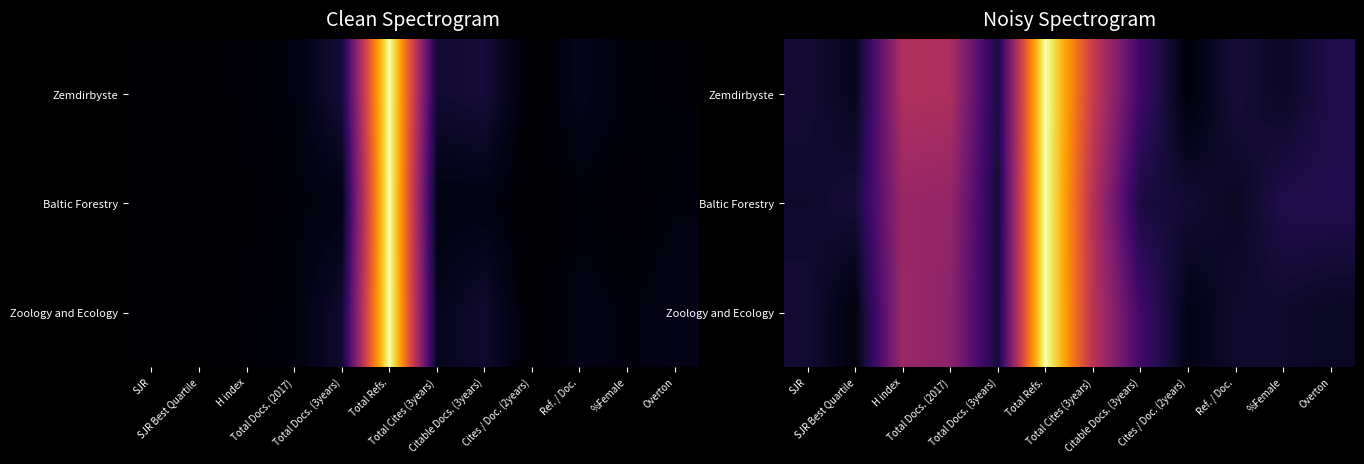

At how many categories does at least one series exceed 0?

12